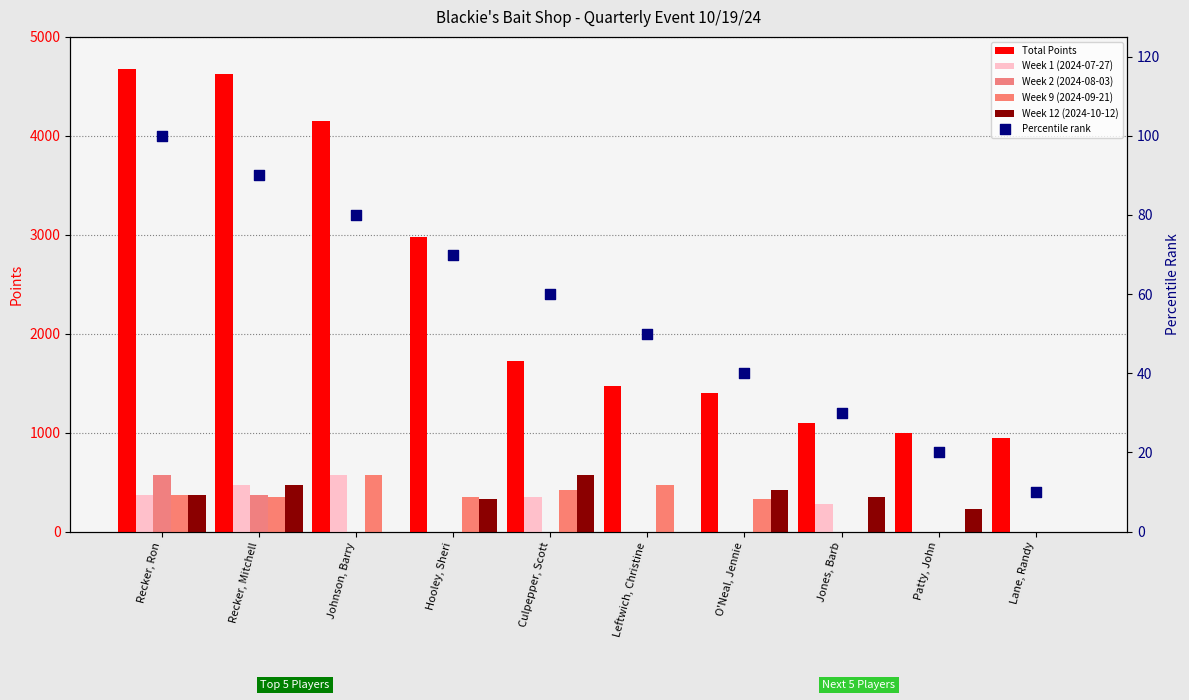

At which category is the sum across all series the highest?

Recker, Ron